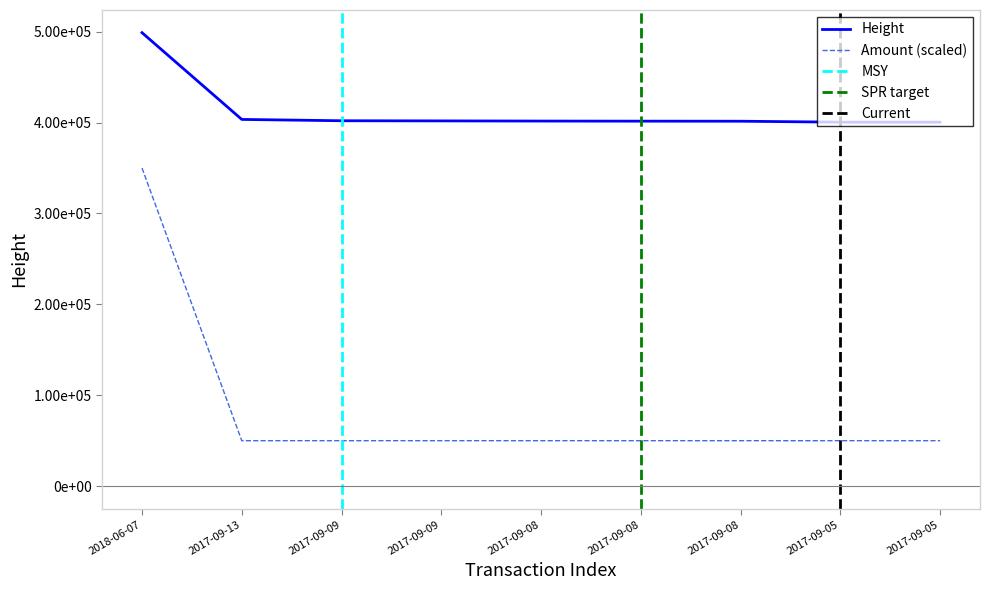

How many values in the Amount series exceed 50000?

1